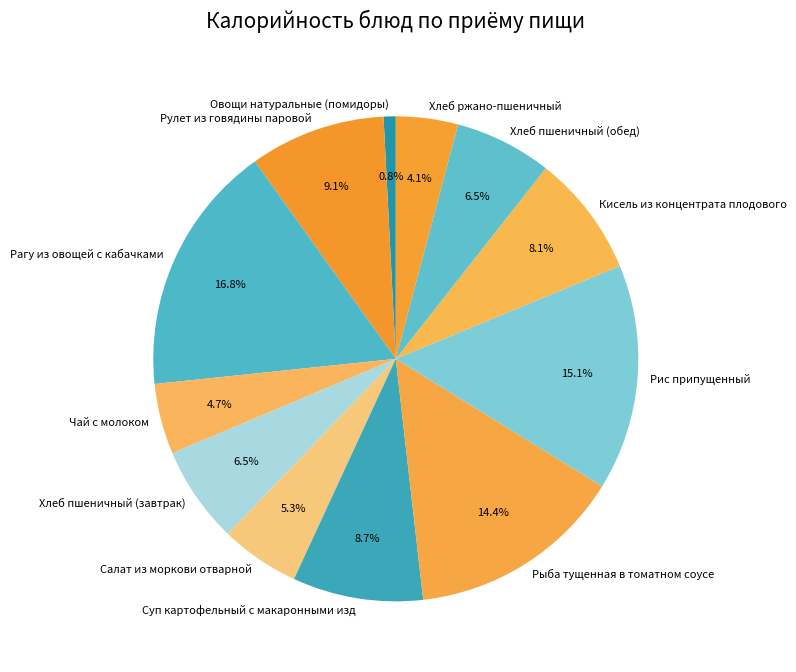

Which slice is the smallest?

Овощи натуральные (помидоры)